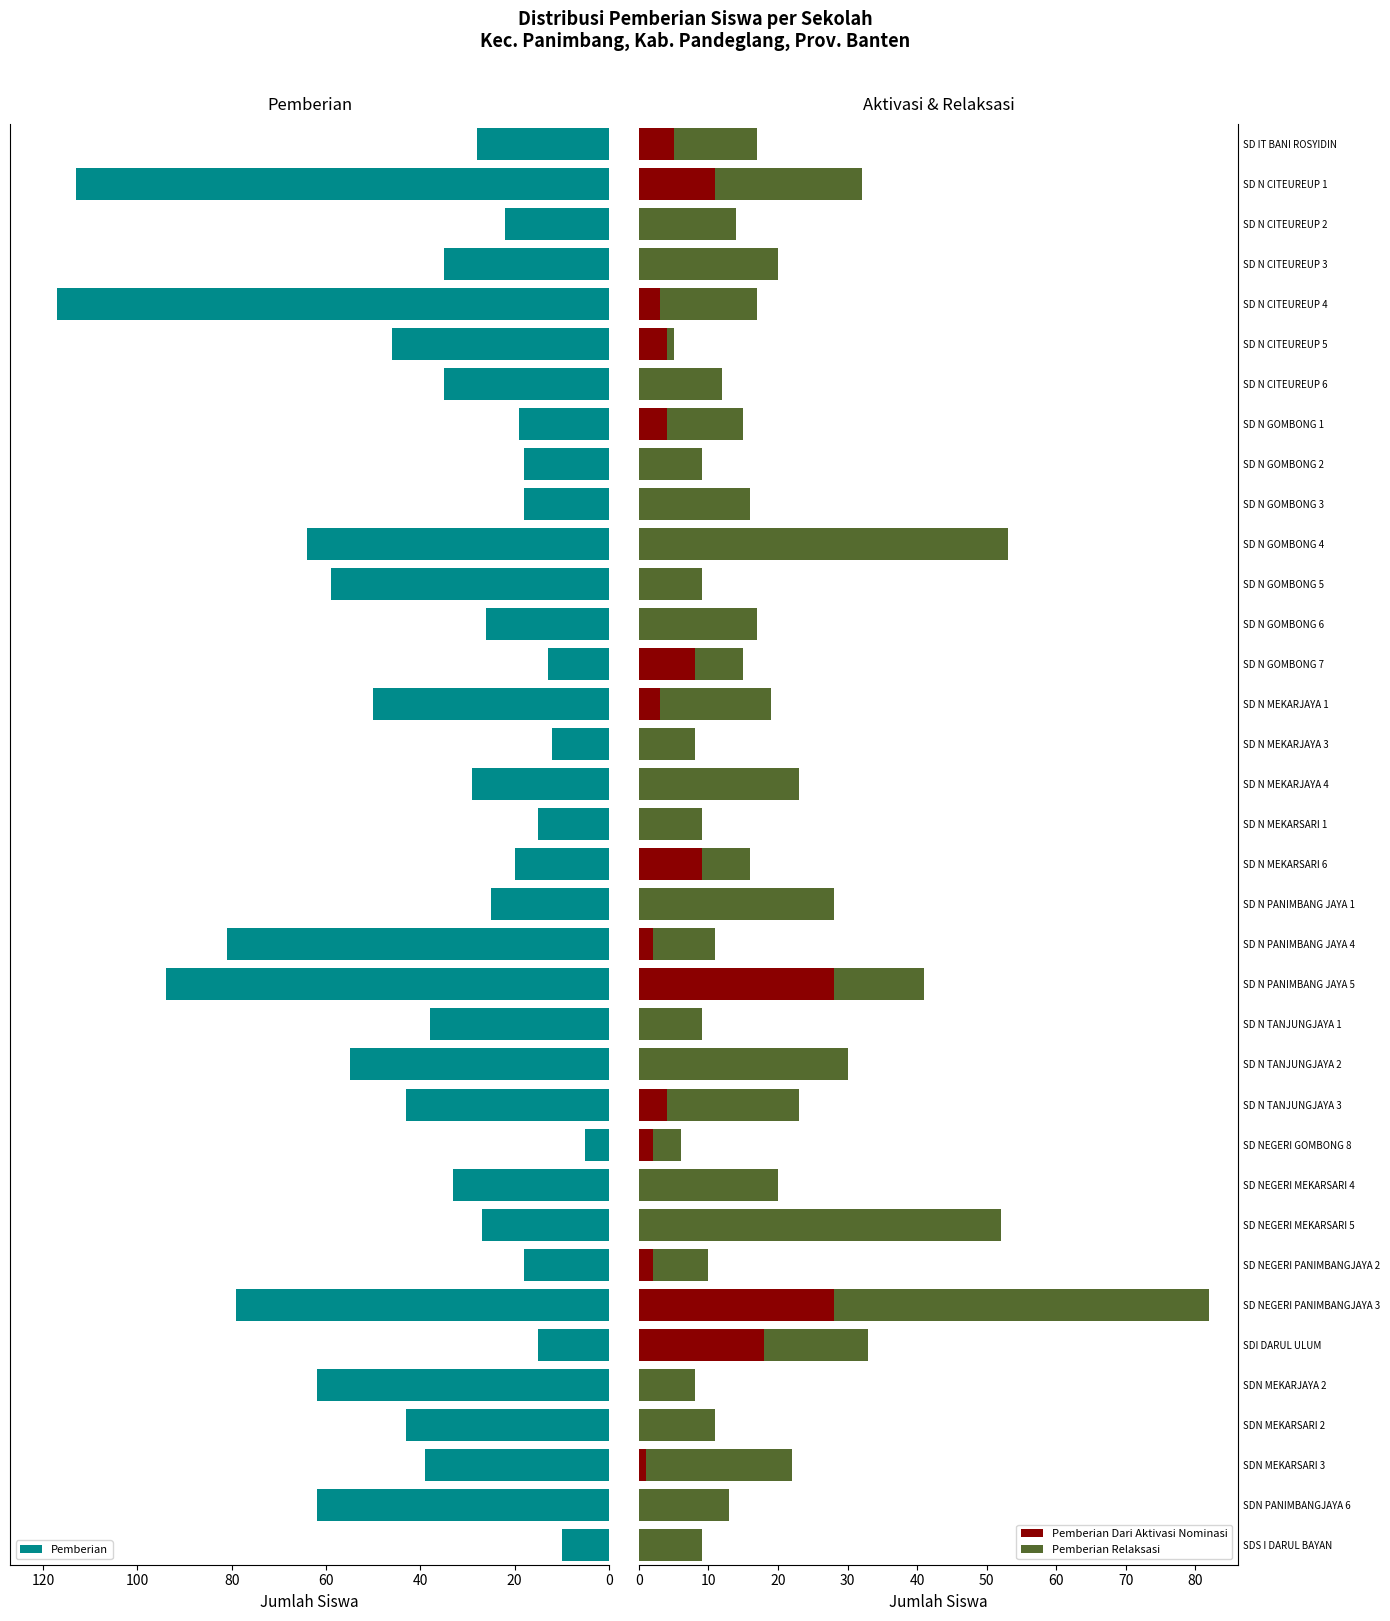

What is the highest value of the Pemberian Dari Aktivasi Nominasi series?

28